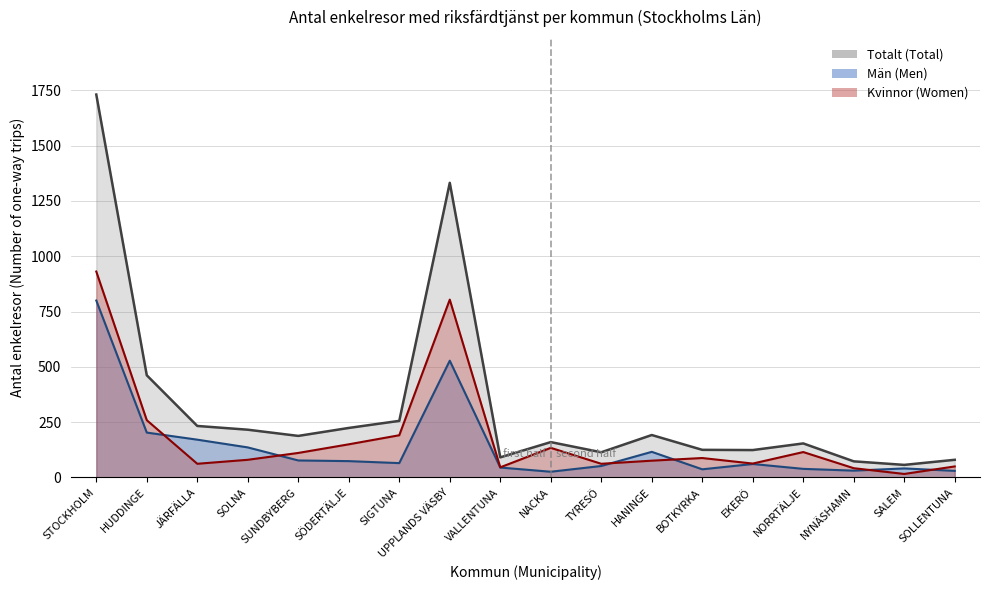

Is the value of Män (Men) at HUDDINGE greater than the value of Kvinnor (Women) at SUNDBYBERG?

Yes